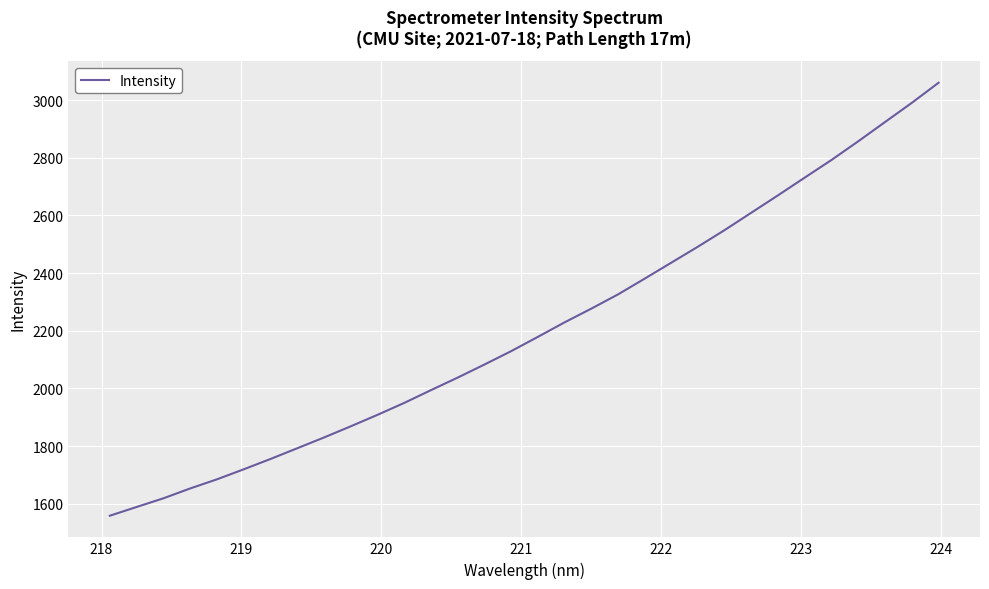

What is the maximum value shown in the chart?

3060.1